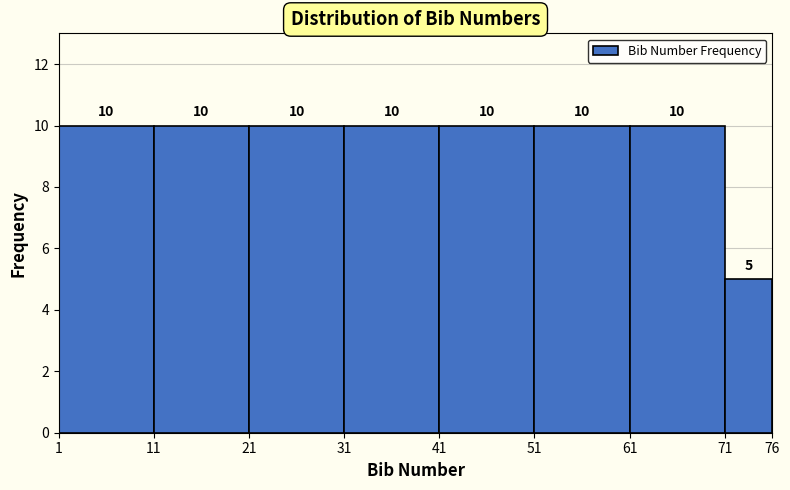

Reading left to right, list every bar in this chart as the range it spans on the x-axis followed by its height.

1 to 11: 10
11 to 21: 10
21 to 31: 10
31 to 41: 10
41 to 51: 10
51 to 61: 10
61 to 71: 10
71 to 76: 5